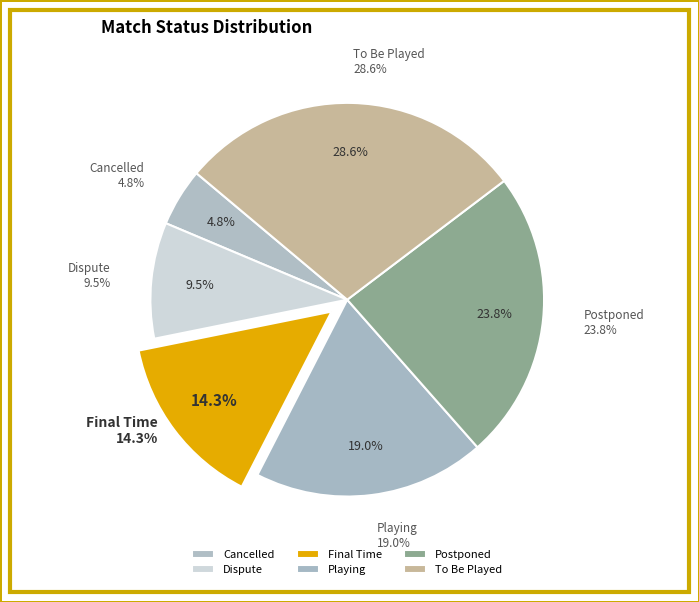

The Final Time slice represents 24% of the pie. True or false?

False